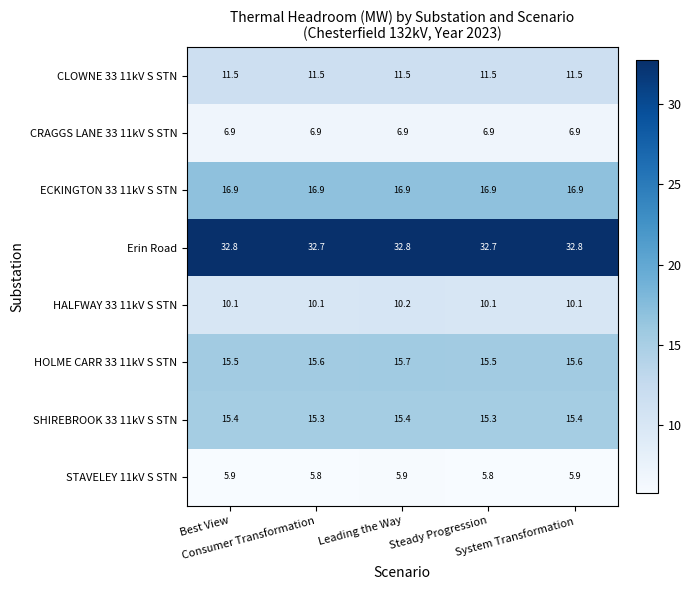

Rank the series by their maximum value, from highest to lowest.

Erin Road, ECKINGTON 33 11kV S STN, HOLME CARR 33 11kV S STN, SHIREBROOK 33 11kV S STN, CLOWNE 33 11kV S STN, HALFWAY 33 11kV S STN, CRAGGS LANE 33 11kV S STN, STAVELEY 11kV S STN